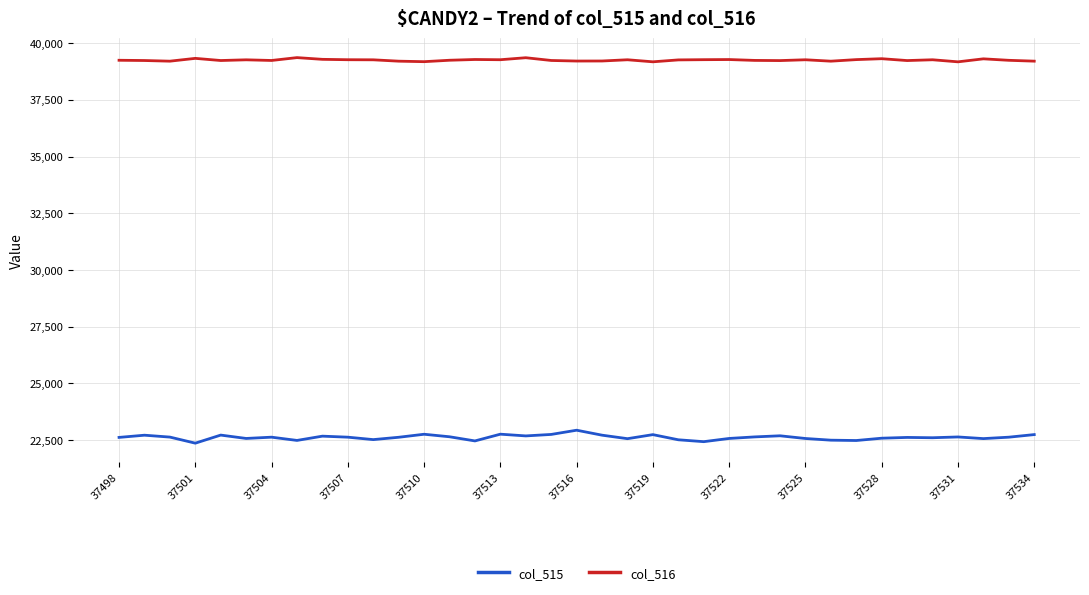

What are all the series names shown in the legend?

col_515, col_516